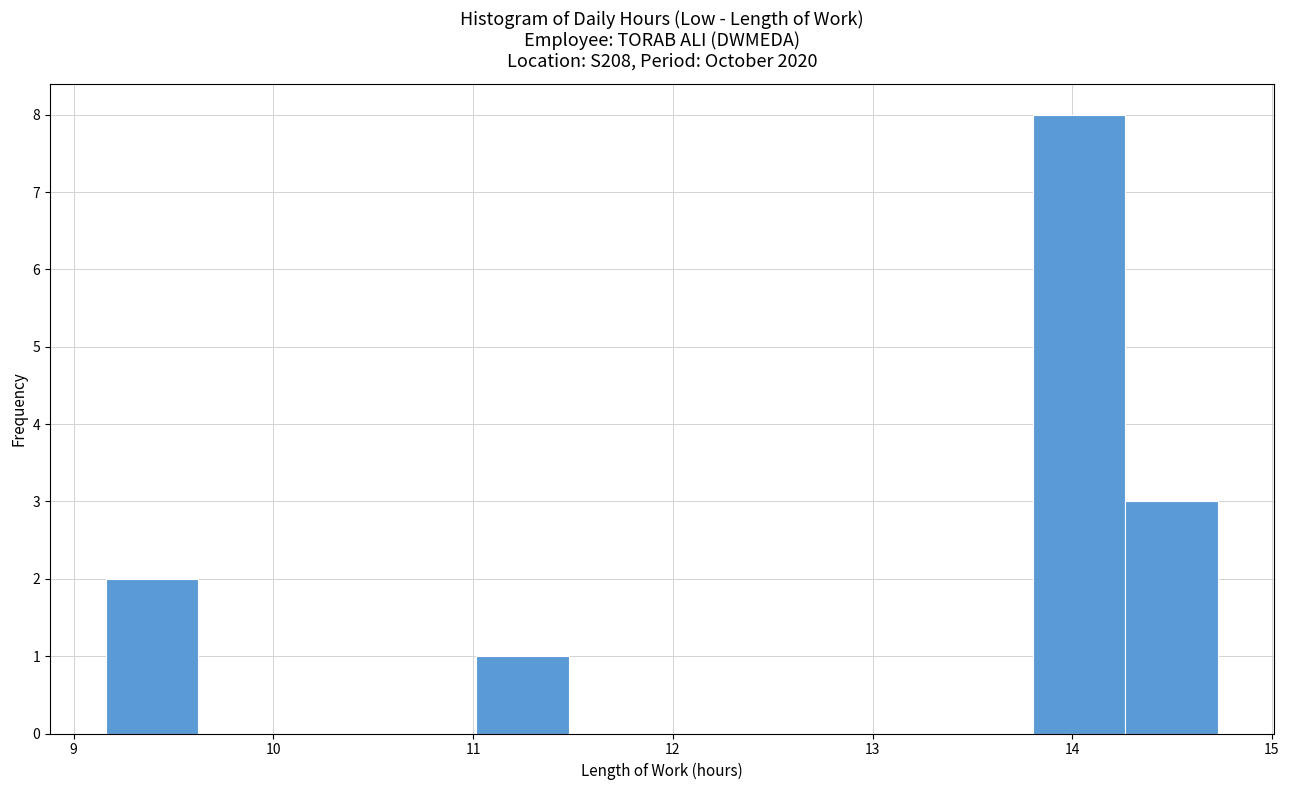

Reading left to right, list every bar in this chart as the range it spans on the x-axis followed by its height. Neither the bar edges nor the heights are printed on the chart, so give them approximately, as read against the axes.

9.2 to 9.6: 2
9.6 to 10.1: 0
10.1 to 10.6: 0
10.6 to 11.0: 0
11.0 to 11.5: 1
11.5 to 11.9: 0
11.9 to 12.4: 0
12.4 to 12.9: 0
12.9 to 13.3: 0
13.3 to 13.8: 0
13.8 to 14.3: 8
14.3 to 14.7: 3